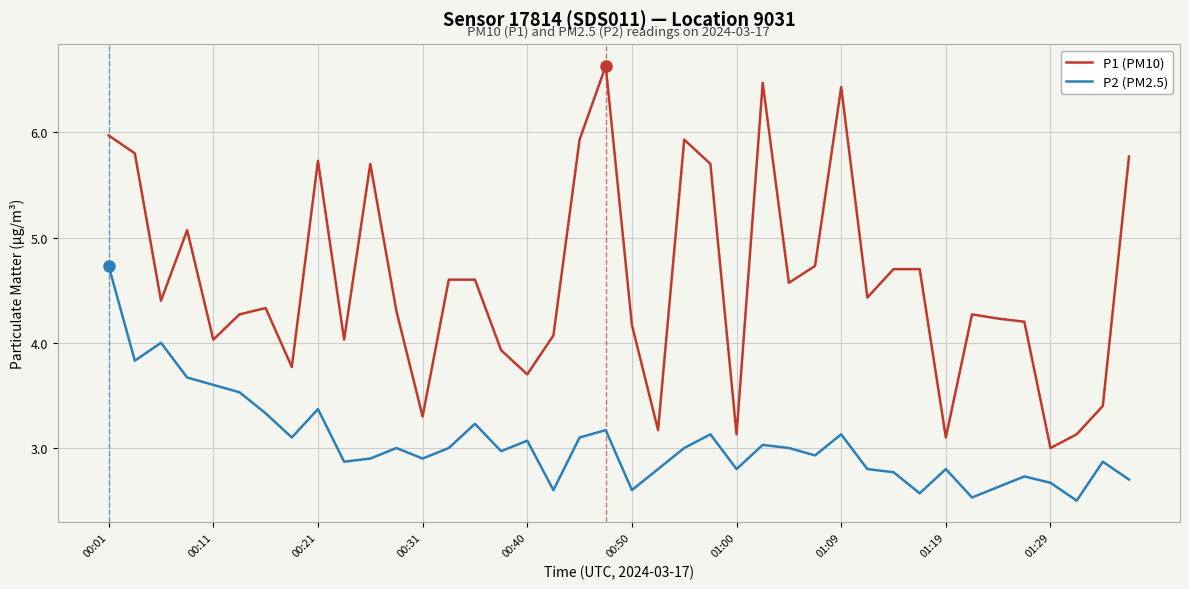

Is this an area chart (filled region under the line)?

No